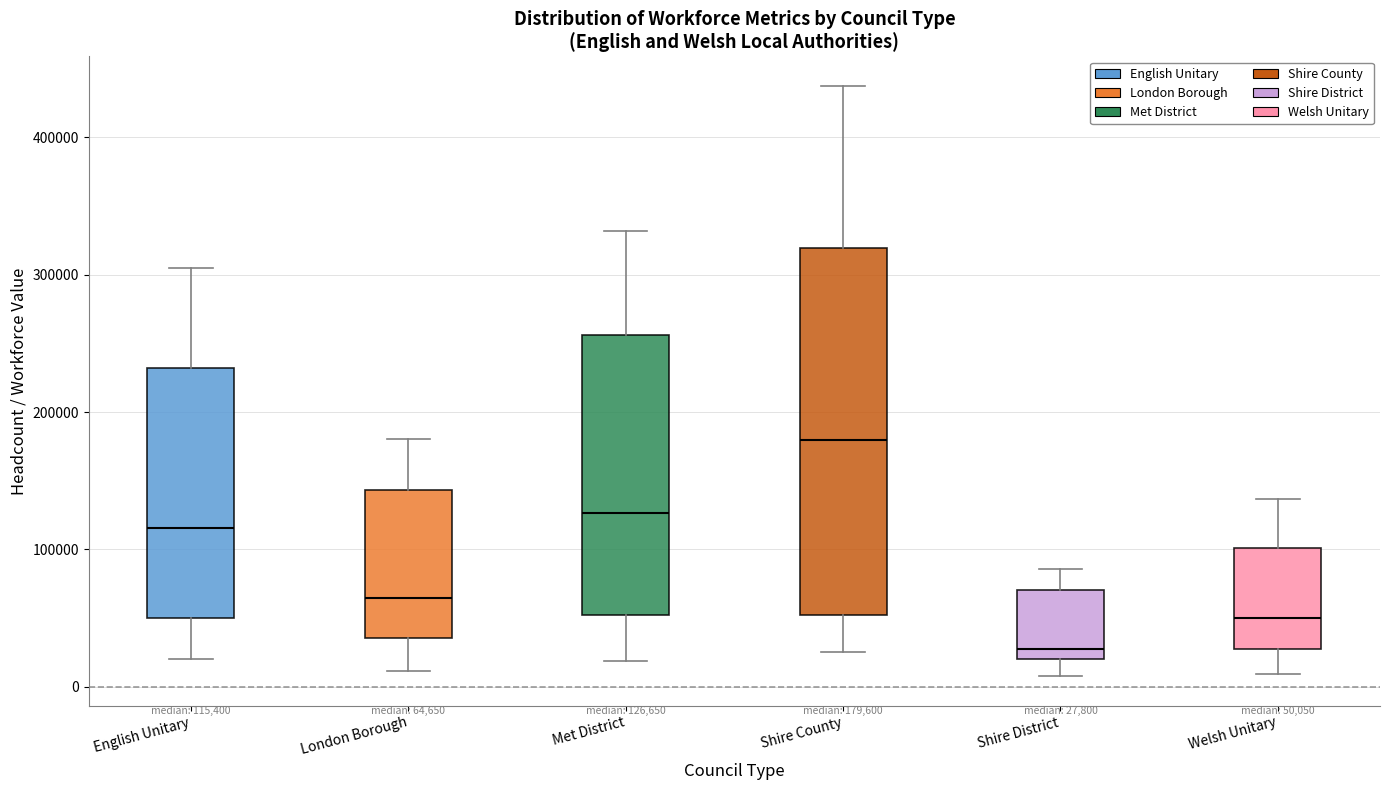

Which box is the tallest, from its lower edge to its upper edge?

Shire County